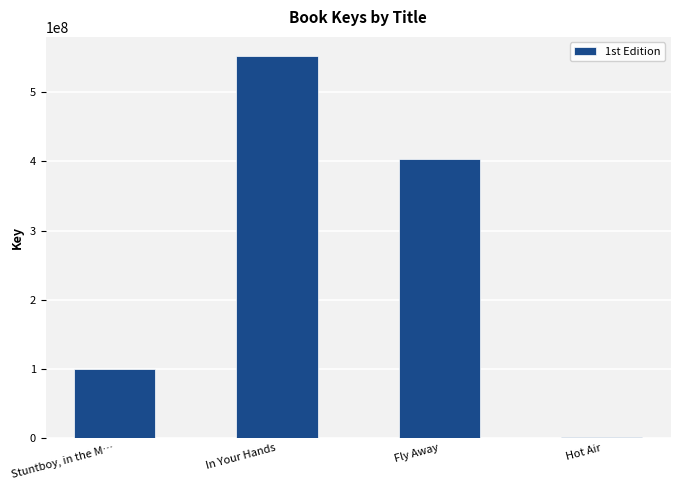

What is the greatest value displayed?

552226662